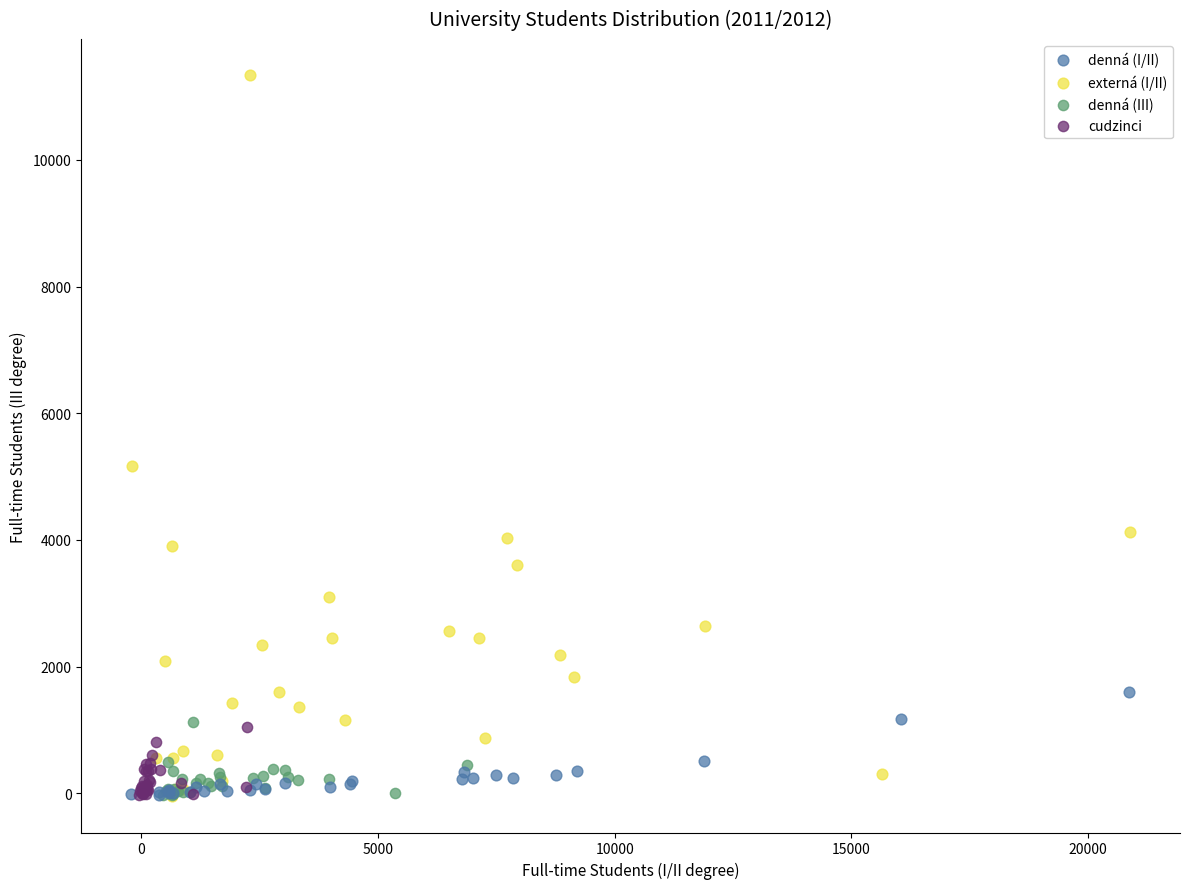

Which series has the widest spread of Y values?

externá (I/II)